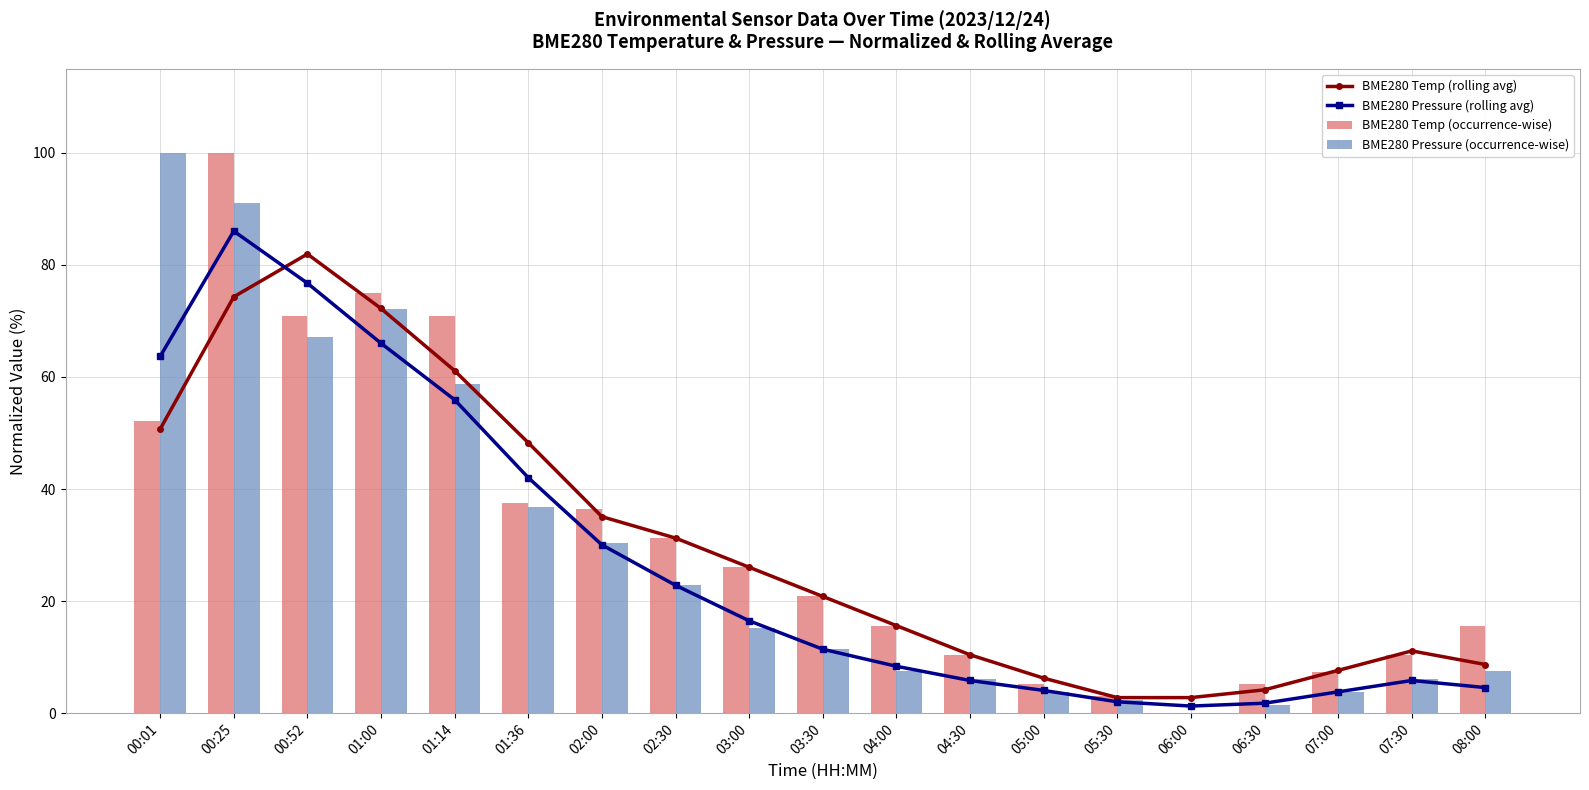

Which series changed the most between 01:14 and 02:00?

BME280 Temp (occurrence-wise)